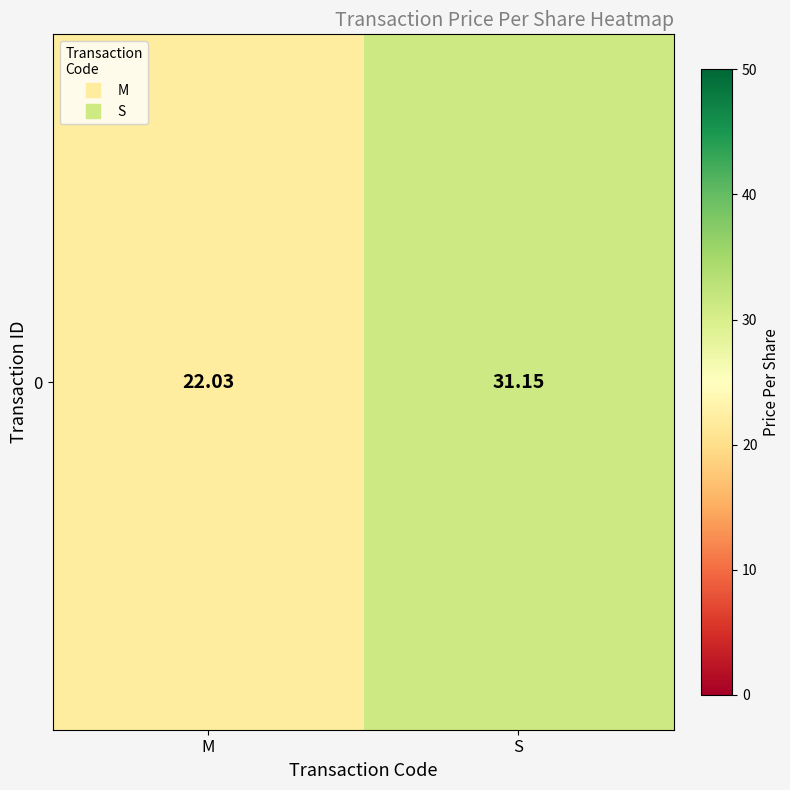

True or false: the data shows 22.0 at M.

True